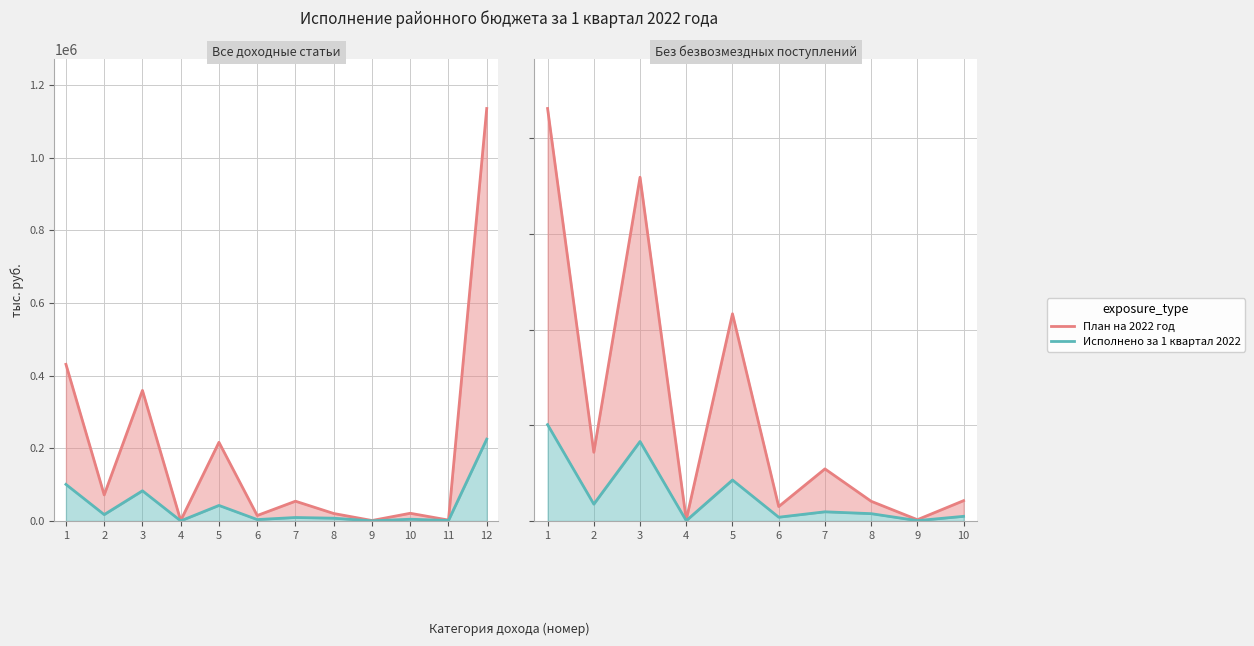

What is the average value of the Исполнено за 1 квартал 2022 series?

27115.3